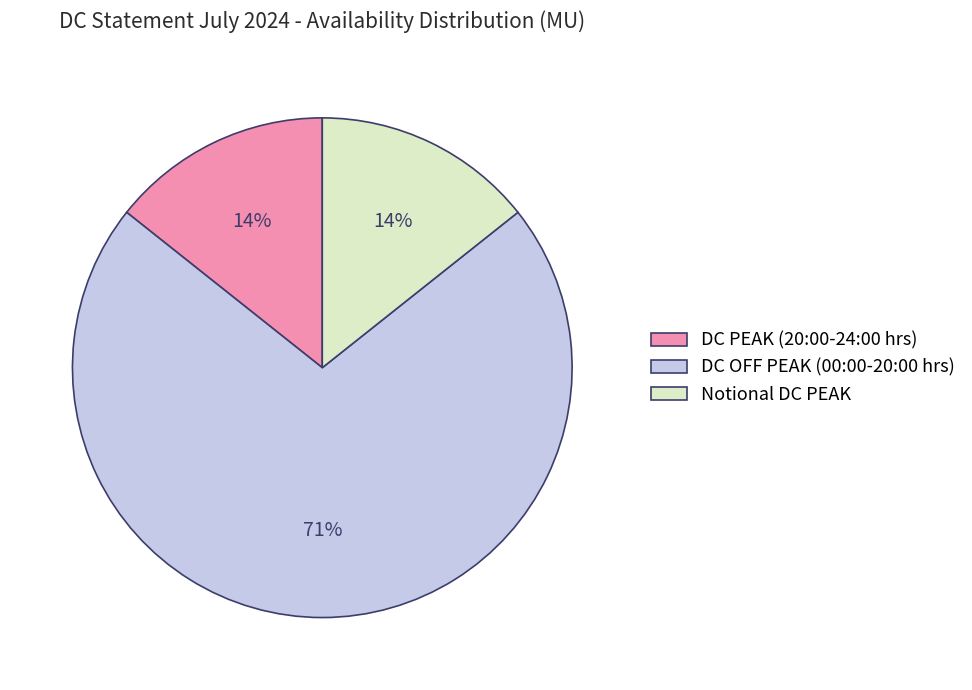

Does any single category account for the majority?

Yes